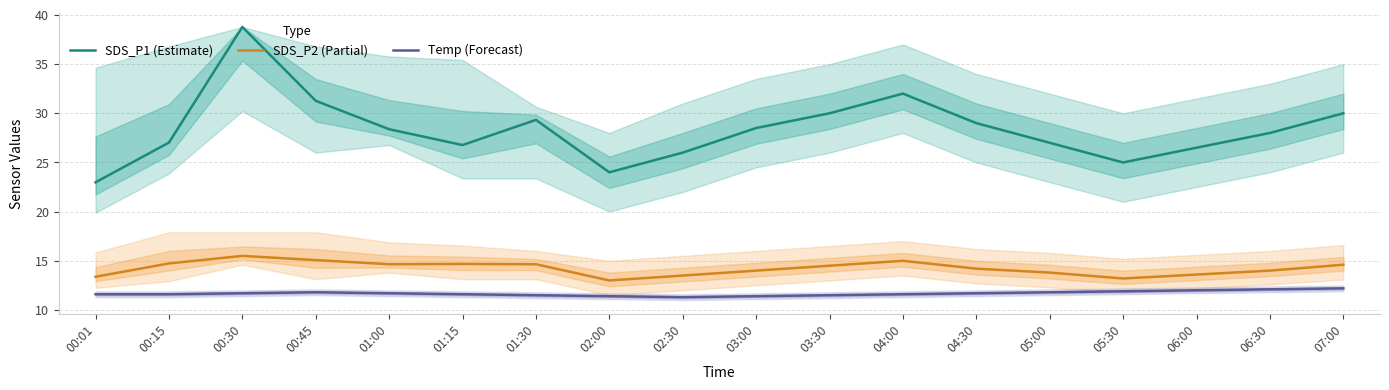

Where does the SDS_P1 (Estimate) series first go above 28?

00:30